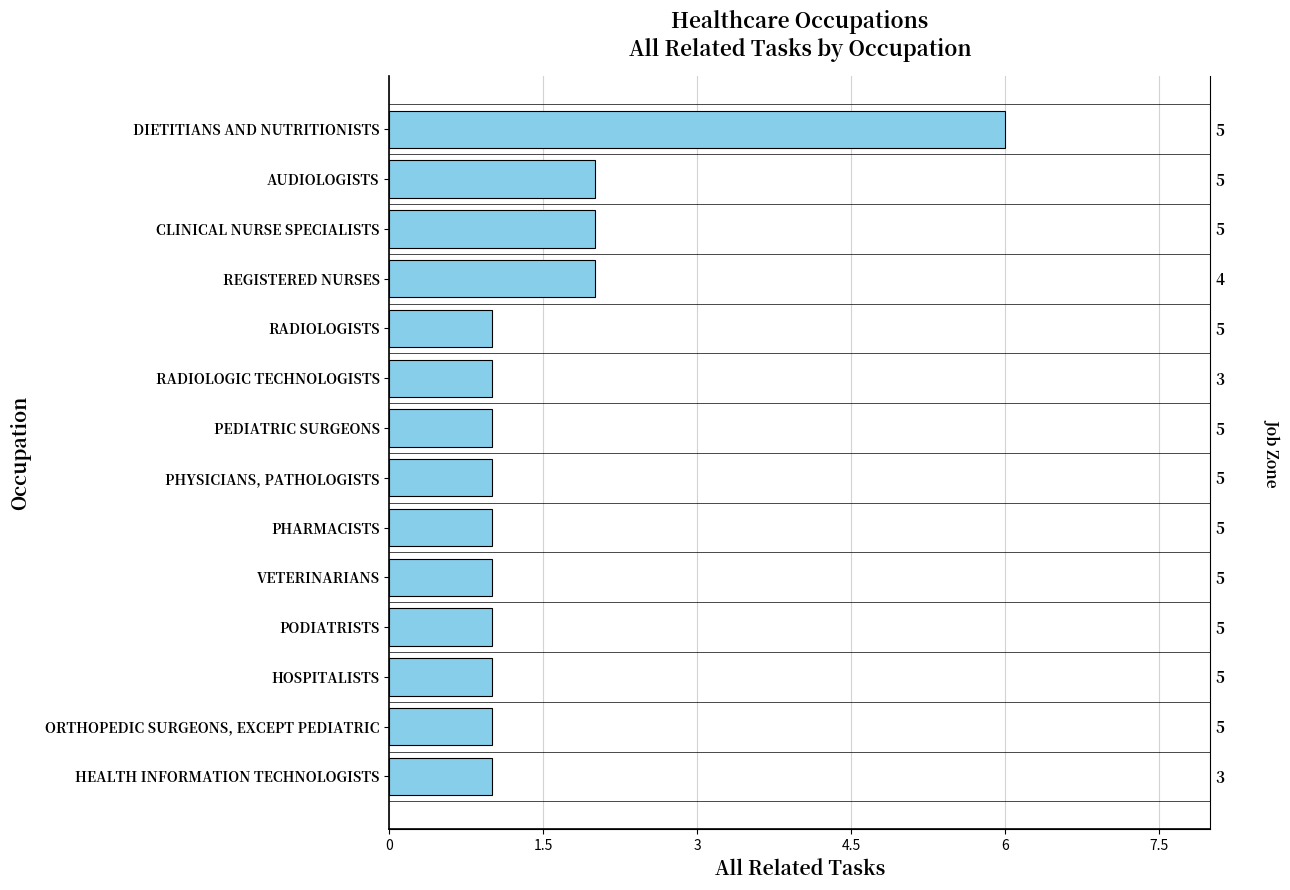

What is the difference between the maximum and second lowest values?

5